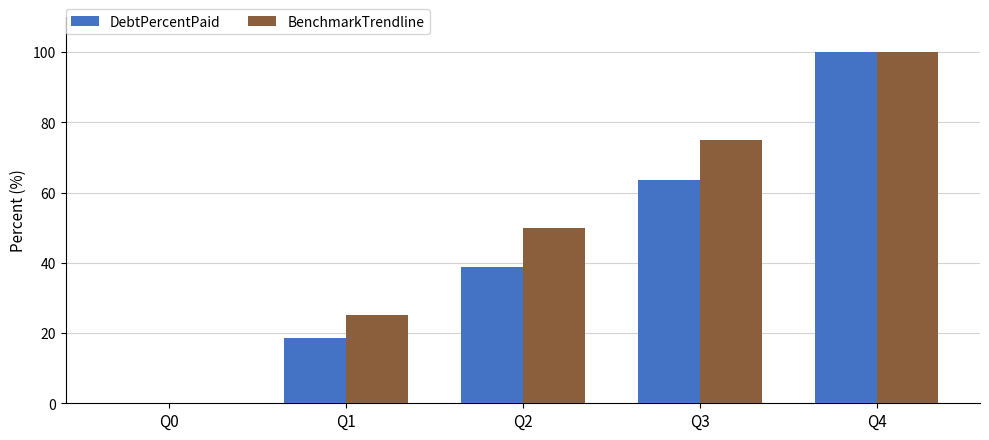

Is it true that BenchmarkTrendline equals 75.0 at Q3?

True